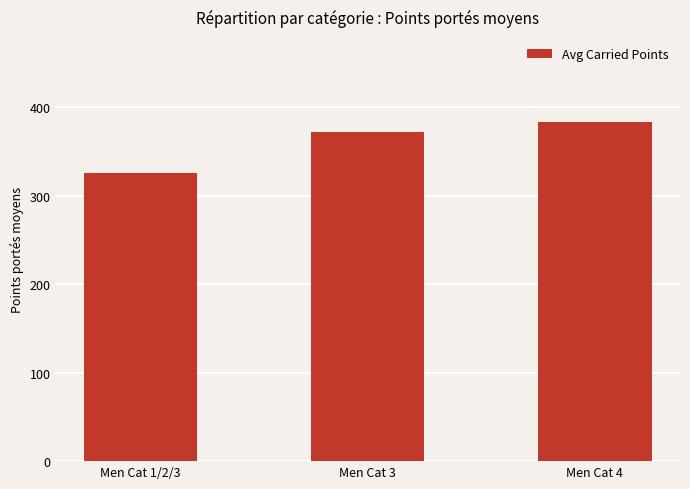

List the labels in order of value, smallest first.

Men Cat 1/2/3, Men Cat 3, Men Cat 4